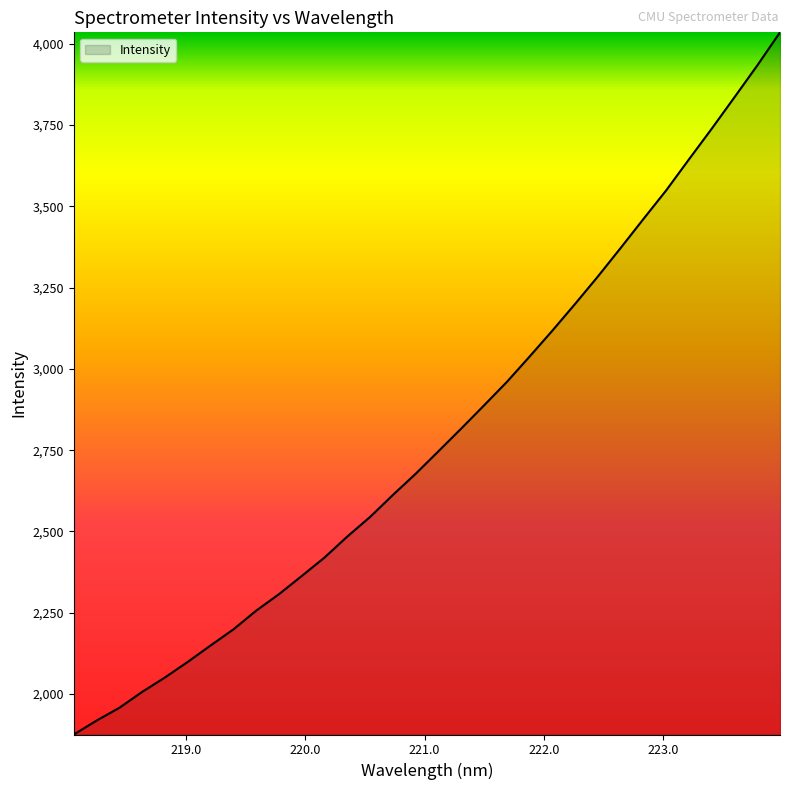

What is the difference between the maximum and minimum values?

2158.8